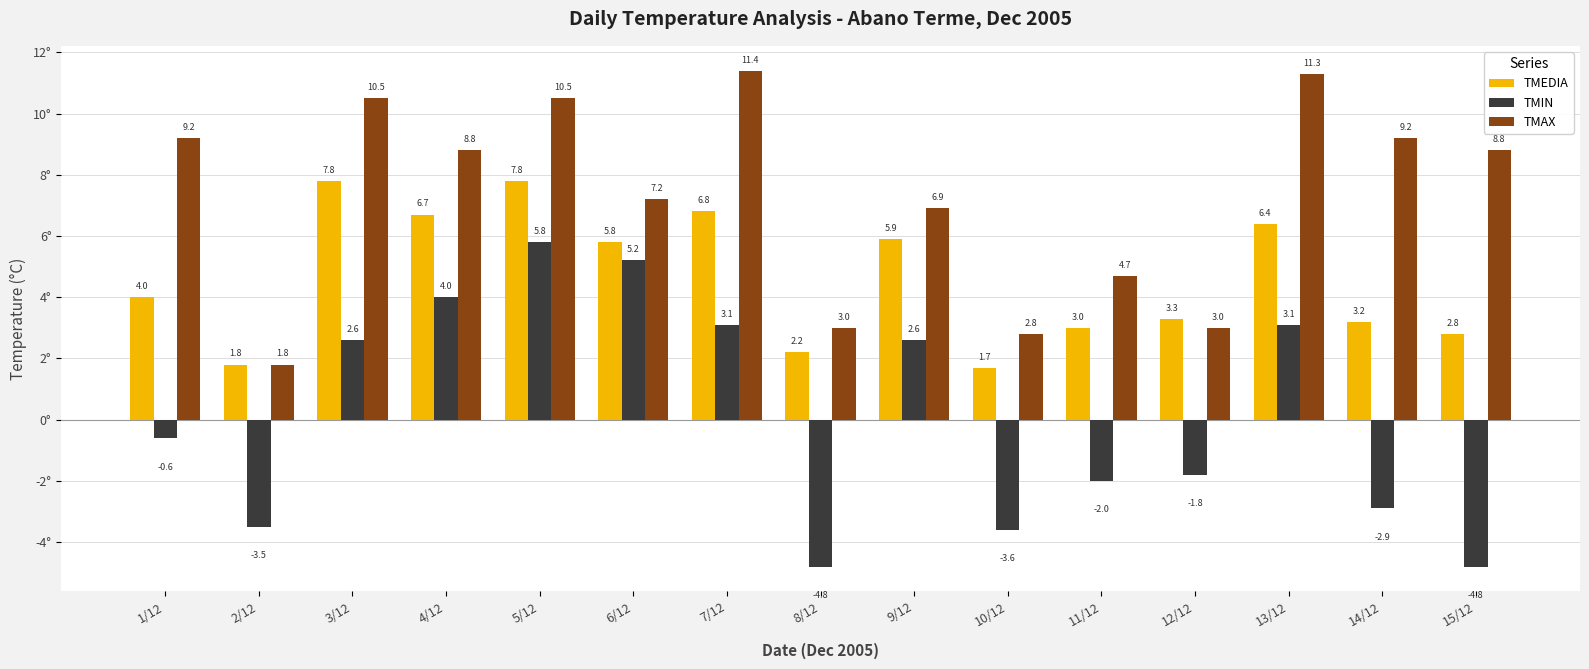

How many values in TMIN are below zero?

8